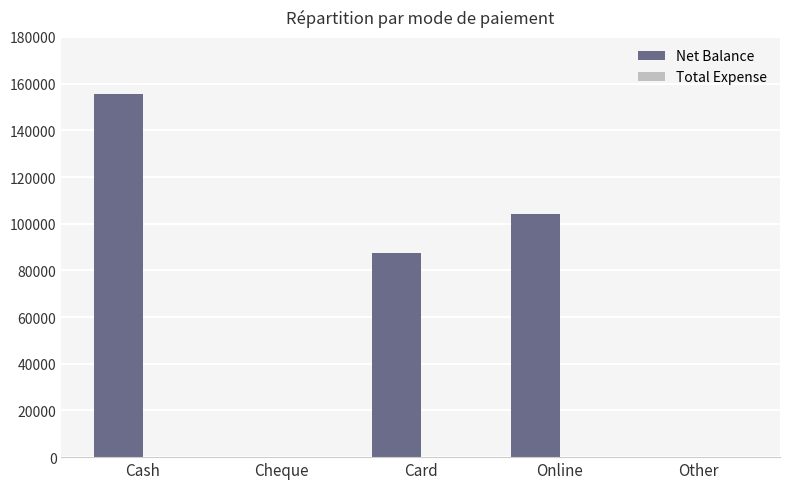

The value at Card is 138009. True or false?

False